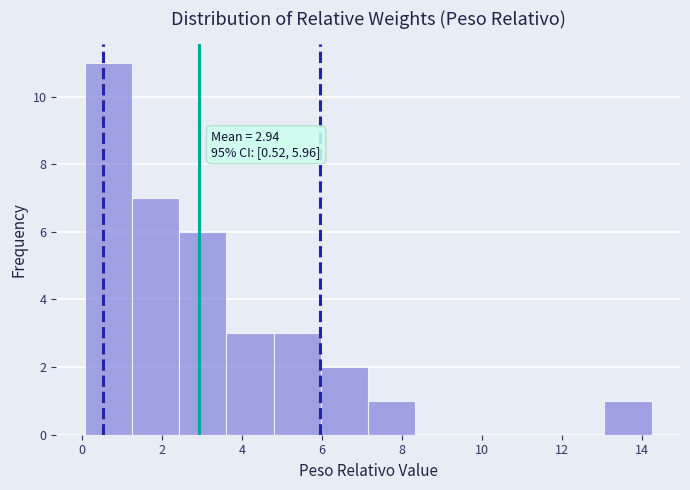

Over which range of the x-axis is the bar tallest?

0.0 to 1.2